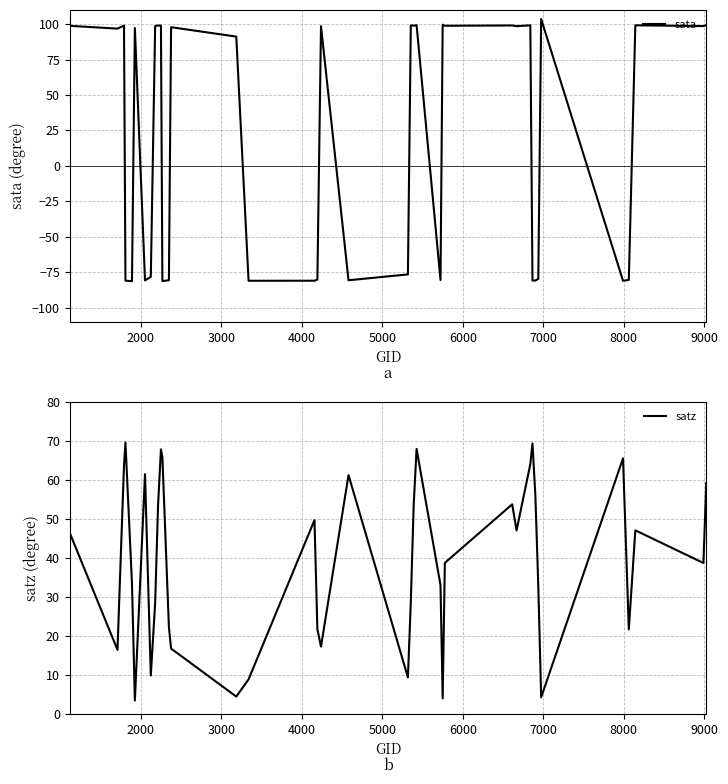

How many lines are shown in the chart?

2